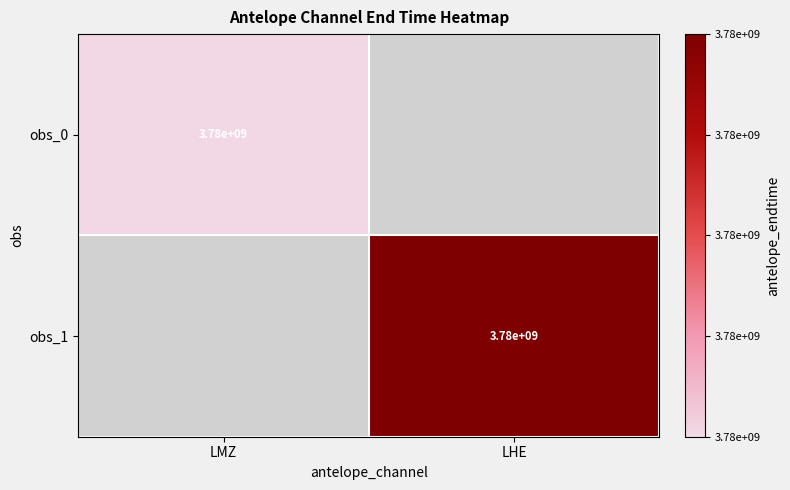

The obs_1 series shows 1787793321 at LHE. True or false?

False